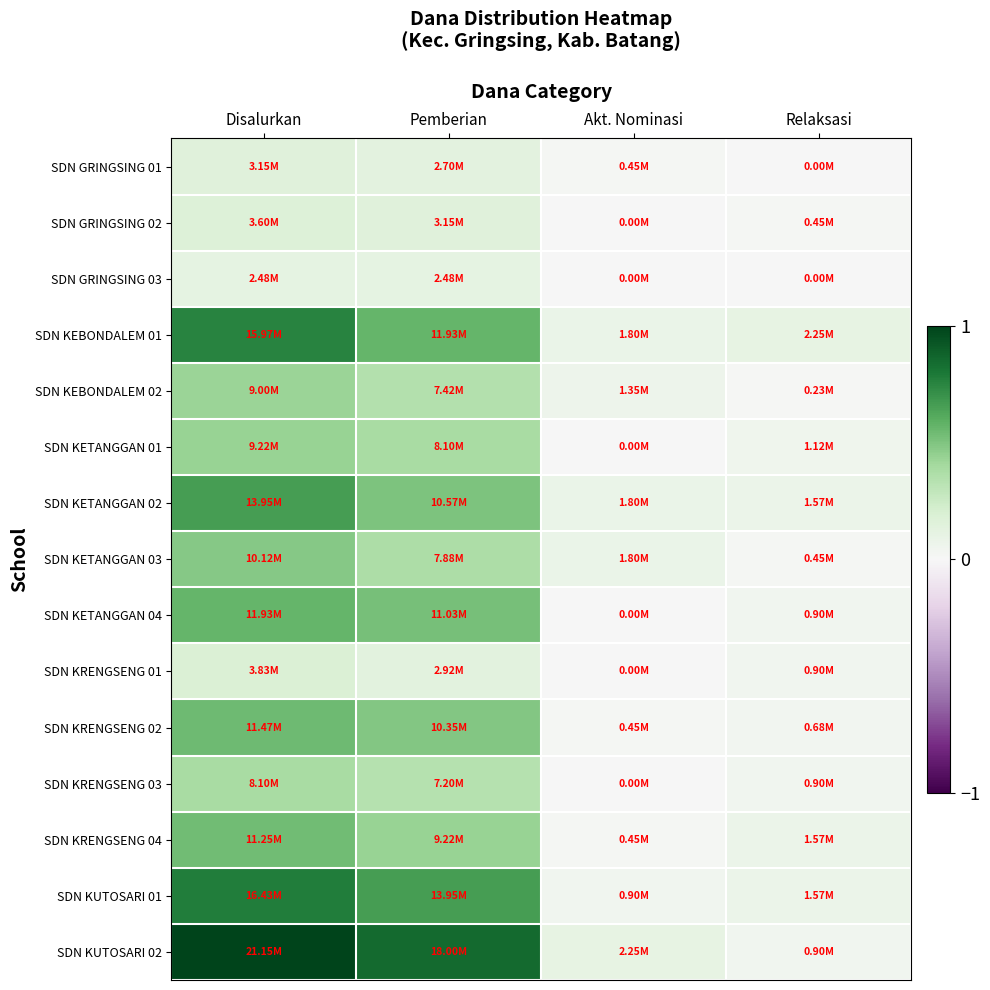

At which category is the sum across all series the highest?

Disalurkan